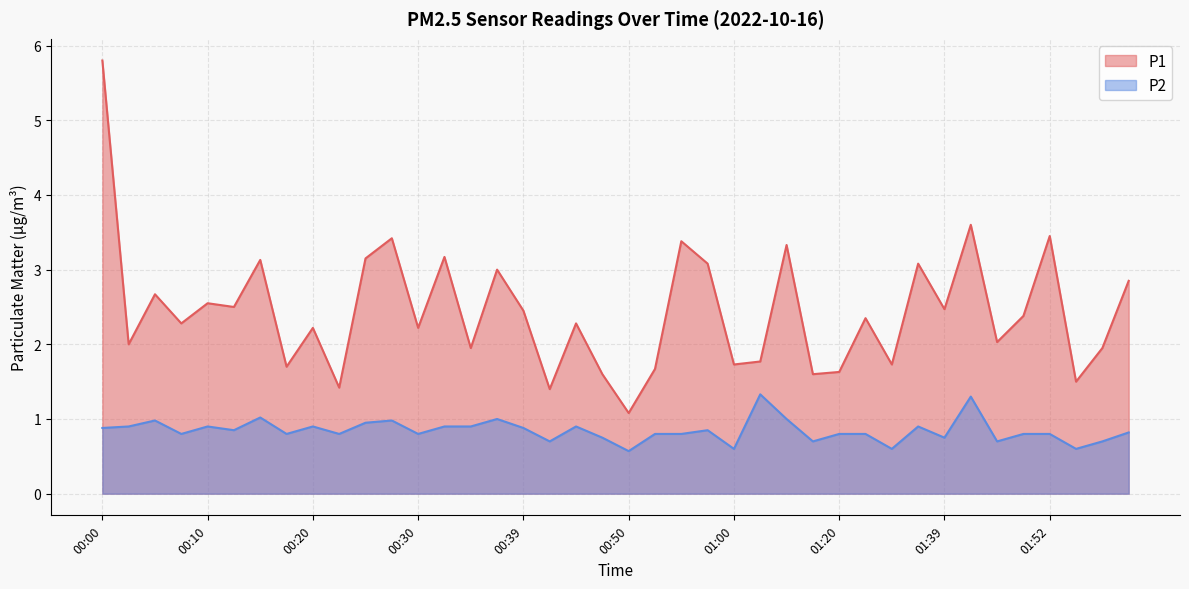

What is the maximum value shown in the chart?

5.8